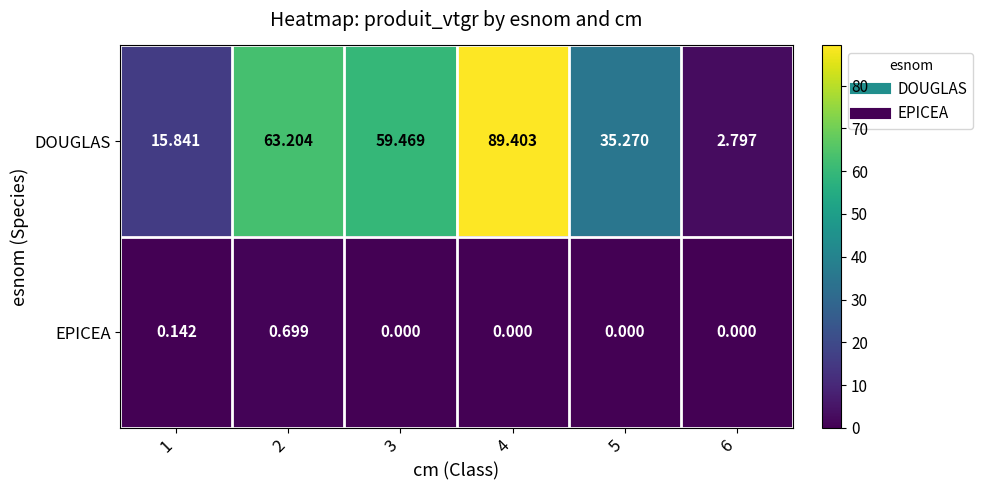

List the series in order of their peak value, highest first.

DOUGLAS, EPICEA